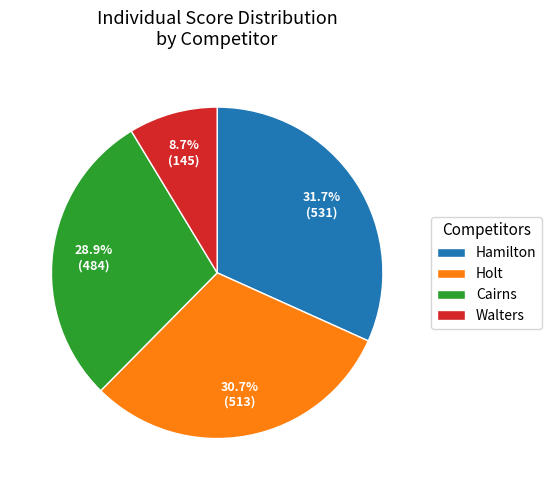

How many segments does this pie chart have?

4